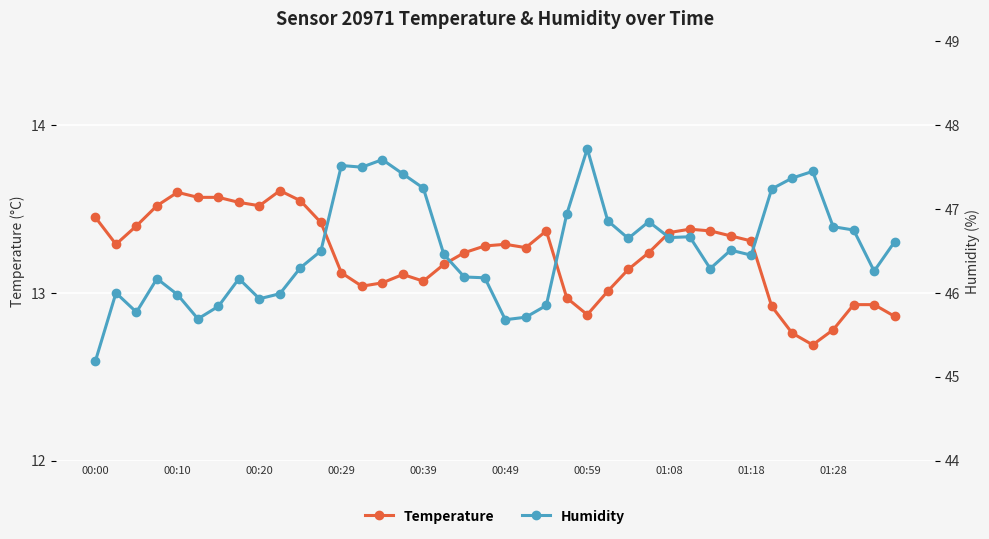

Which category has the lowest value in the Temperature series?

35